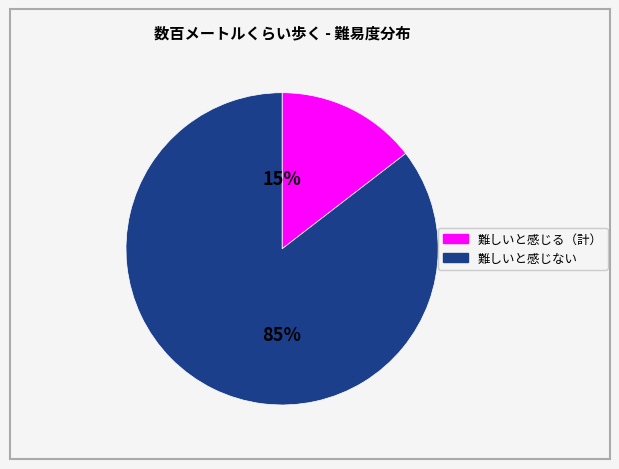

Is there any slice that represents more than half of the pie?

Yes